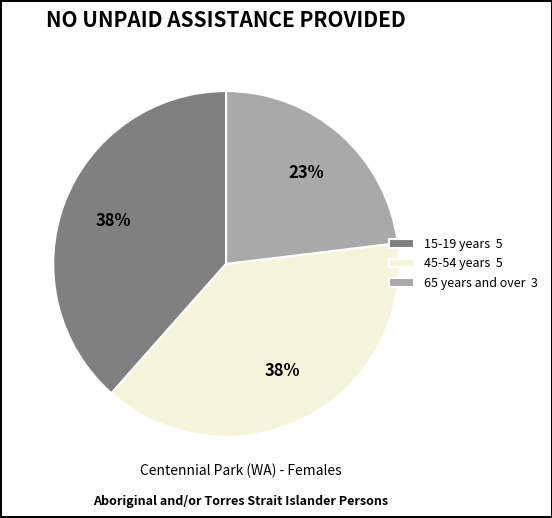

Is it true that 65 years and over 3 is 31% of the pie?

False